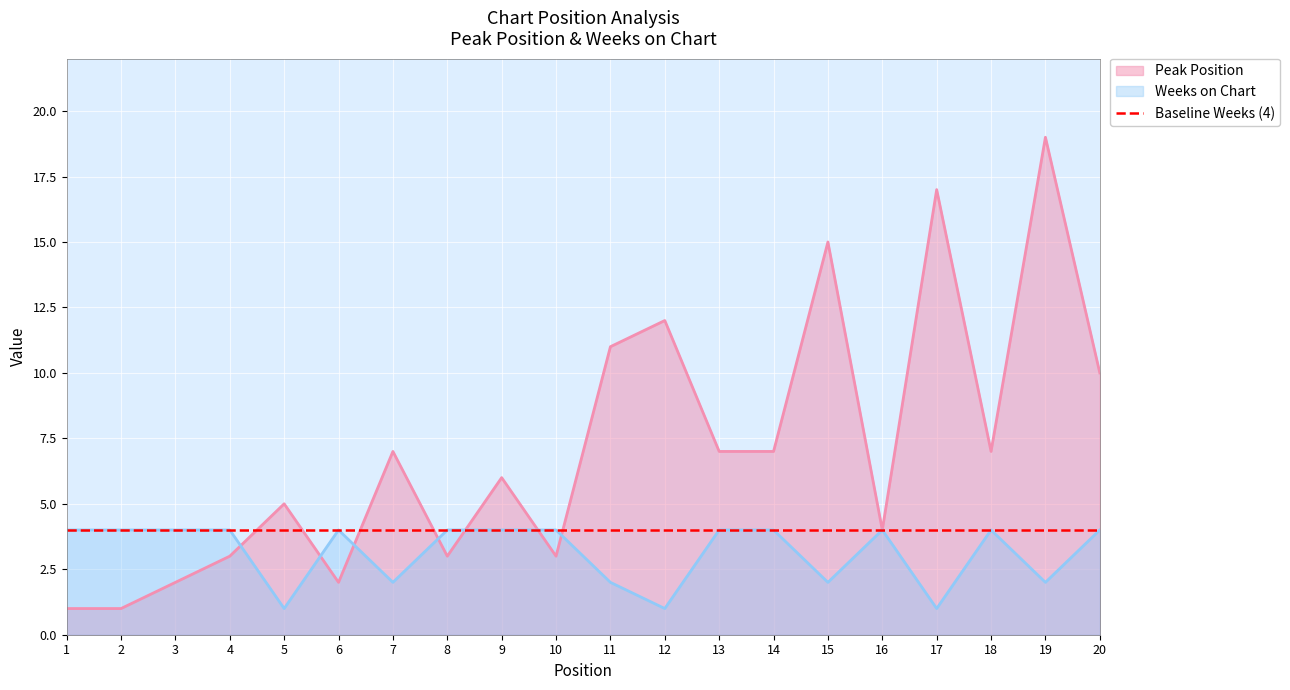

At how many categories does at least one series exceed 9?

6